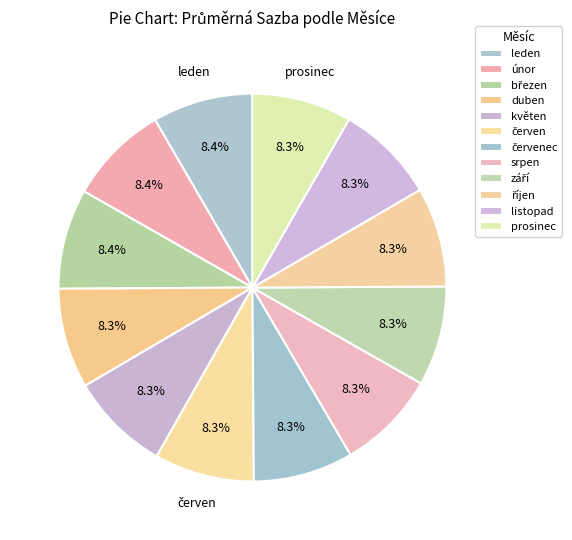

Count the number of slices in the pie.

12